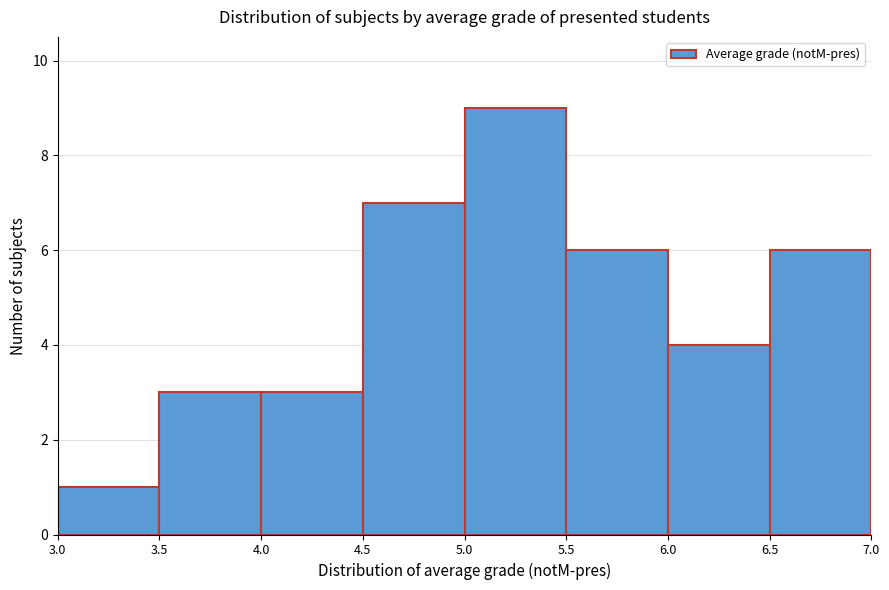

Reading left to right, list every bar in this chart as the range it spans on the x-axis followed by its height. The values are not printed on the chart, so give them approximately, as read against the axis.

3.0 to 3.5: 1
3.5 to 4.0: 3
4.0 to 4.5: 3
4.5 to 5.0: 7
5.0 to 5.5: 9
5.5 to 6.0: 6
6.0 to 6.5: 4
6.5 to 7.0: 6